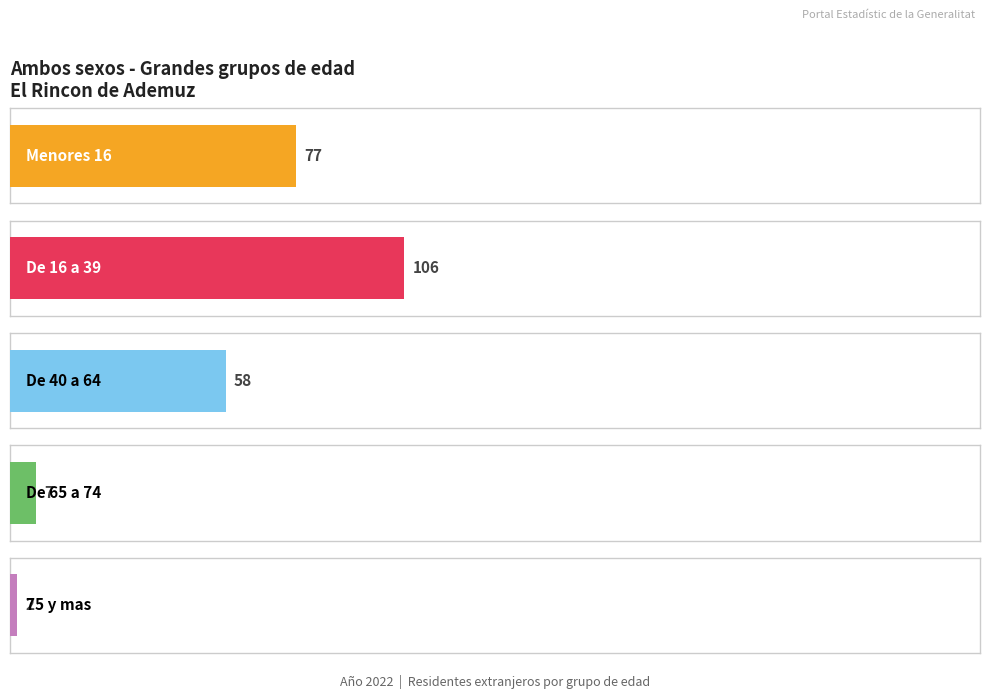

What are all the series names shown in the legend?

Menores 16, De 16 a 39, De 40 a 64, De 65 a 74, 75 y mas